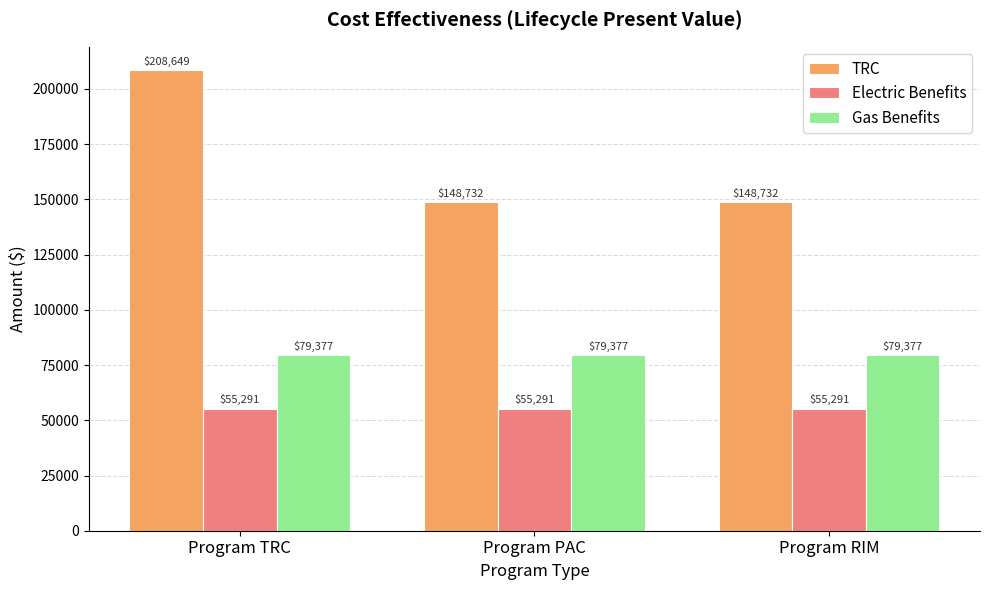

At how many categories does at least one series exceed 192105?

1